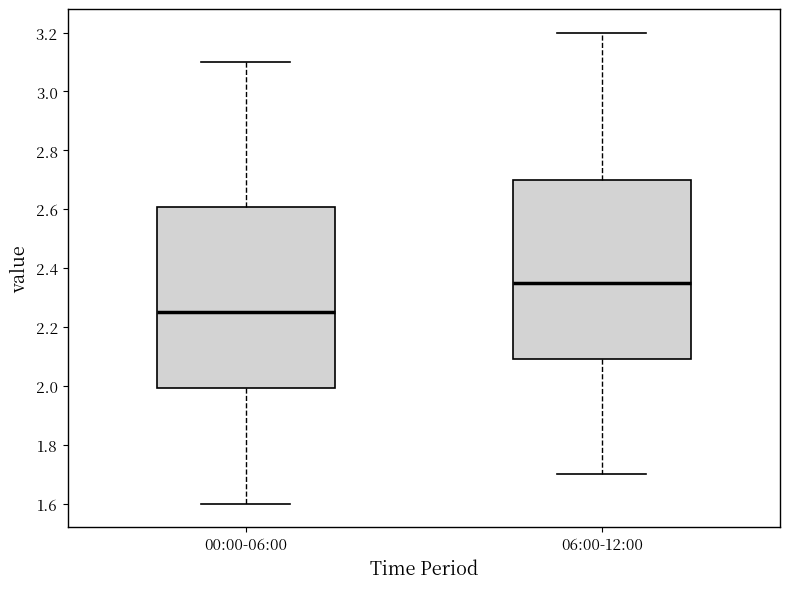

Which box has the lowest median line?

00:00-06:00